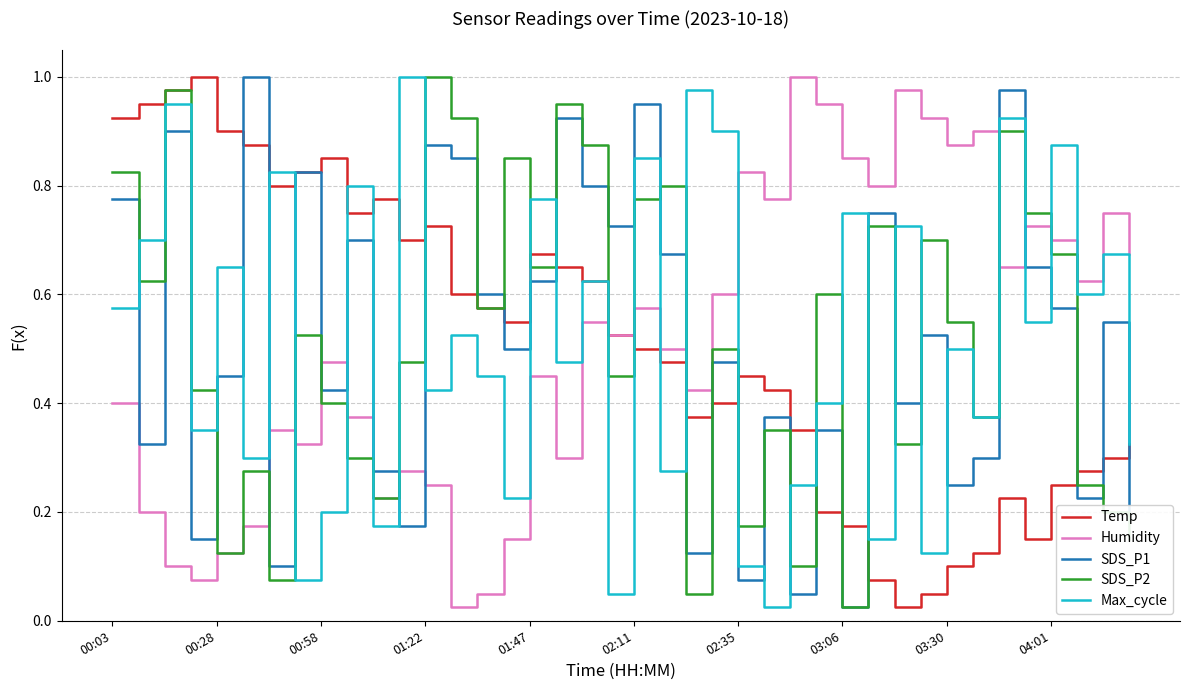

After their last crossing, which series has the higher values: SDS_P1 or Max_cycle?

Max_cycle